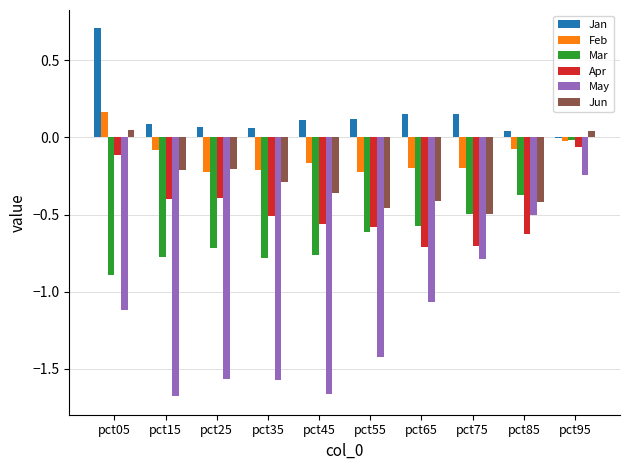

The Apr series shows -0.5 at pct35. True or false?

True